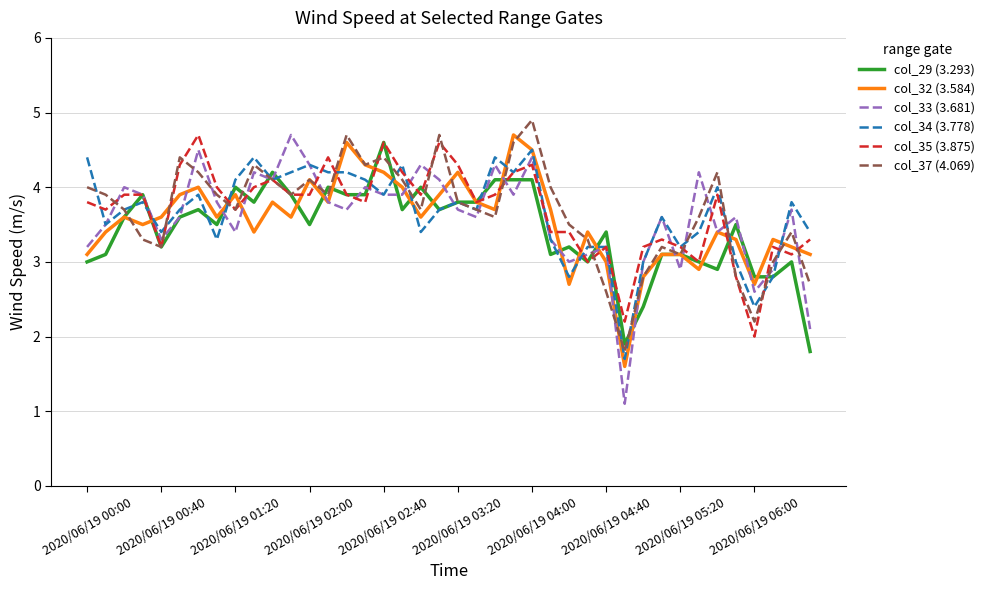

Which series has the largest range (max minus min)?

col_33 (3.681)